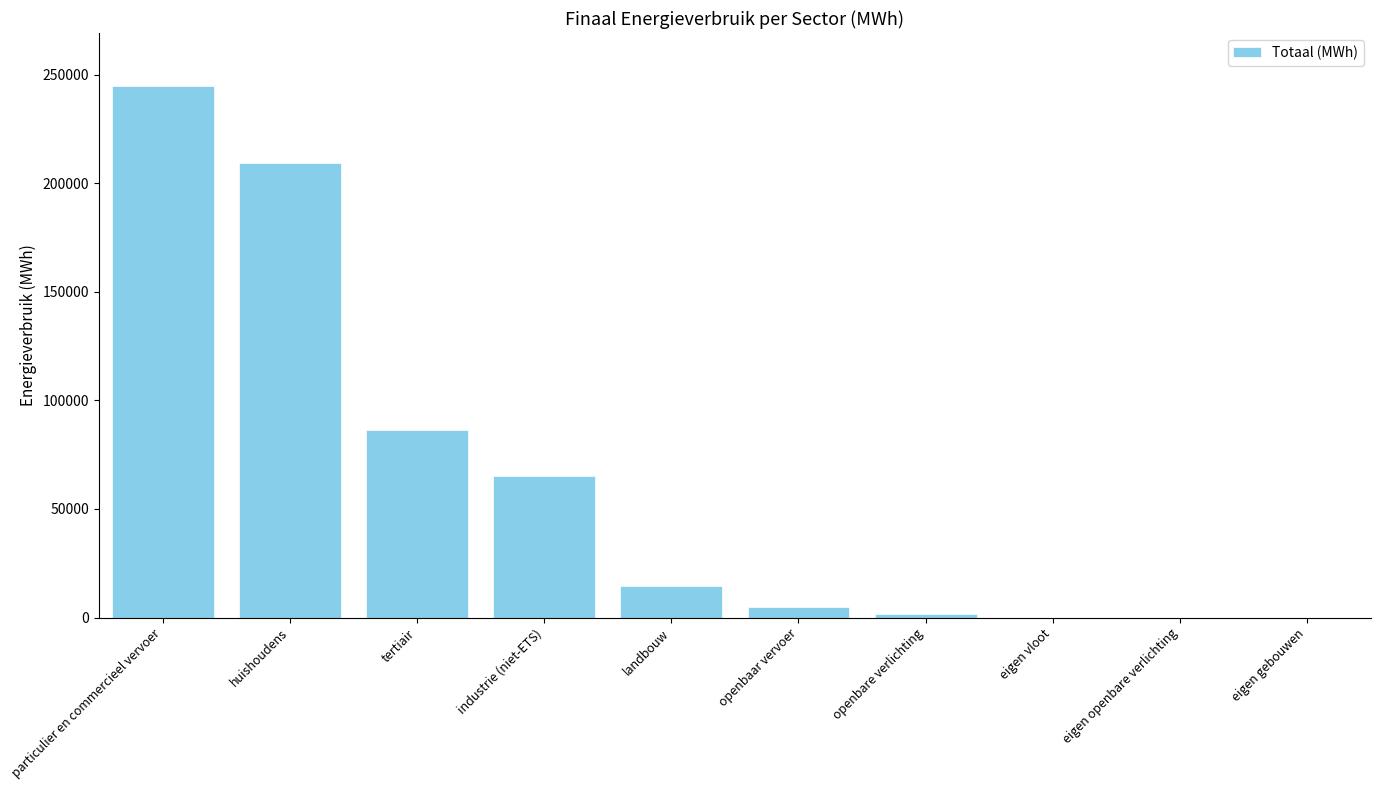

Between openbare verlichting and industrie (niet-ETS), which is larger?

industrie (niet-ETS)